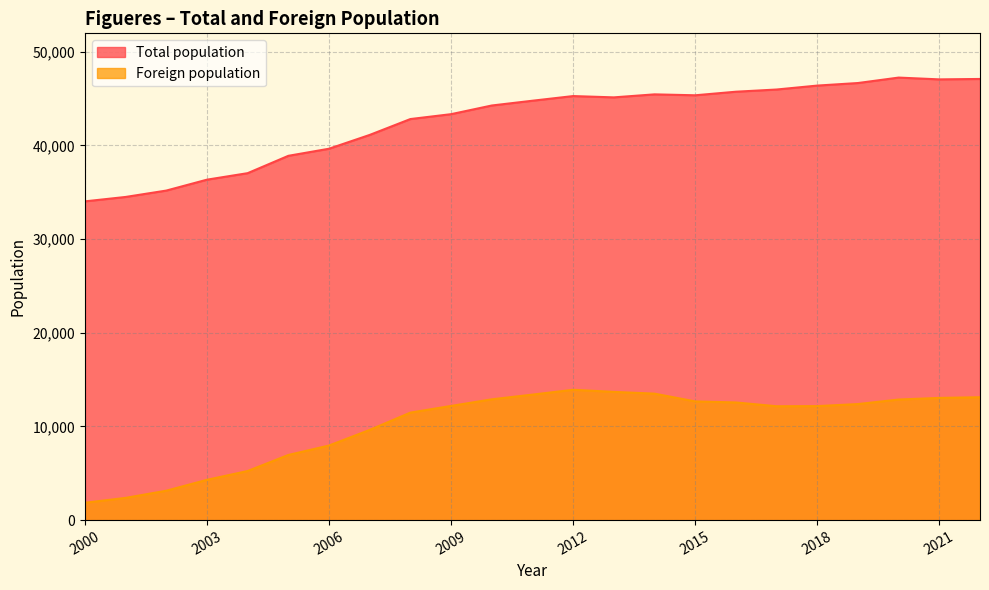

What is the minimum value shown in the chart?

1850